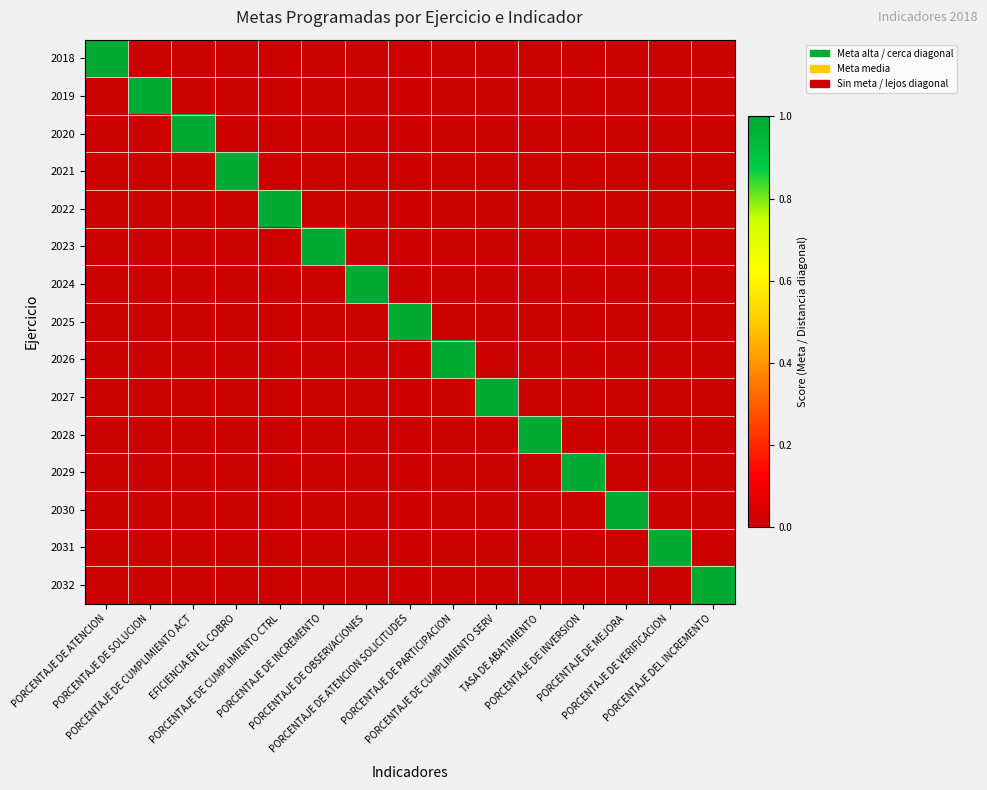

What is the difference between the highest and lowest values at PORCENTAJE DE OBSERVACIONES?

1.0